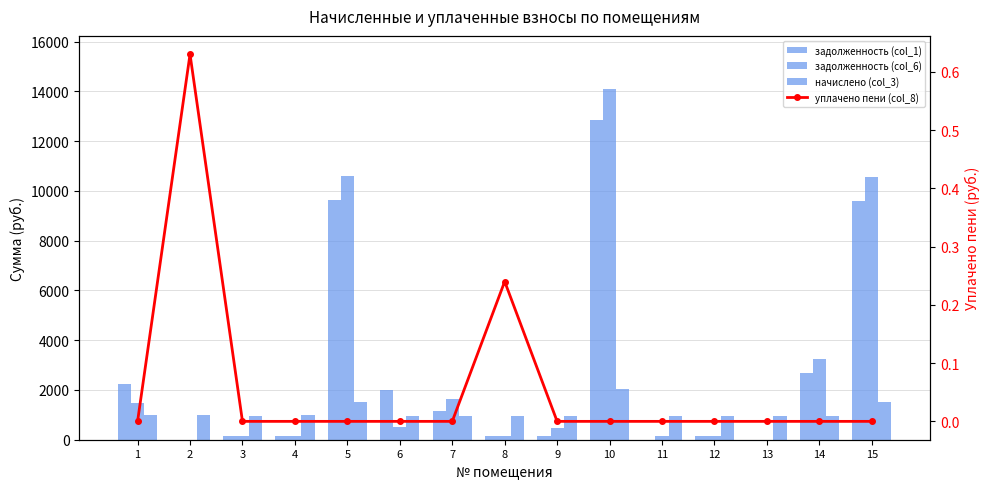

Between 2 and 14, which series saw the biggest shift?

задолженность (col_6)